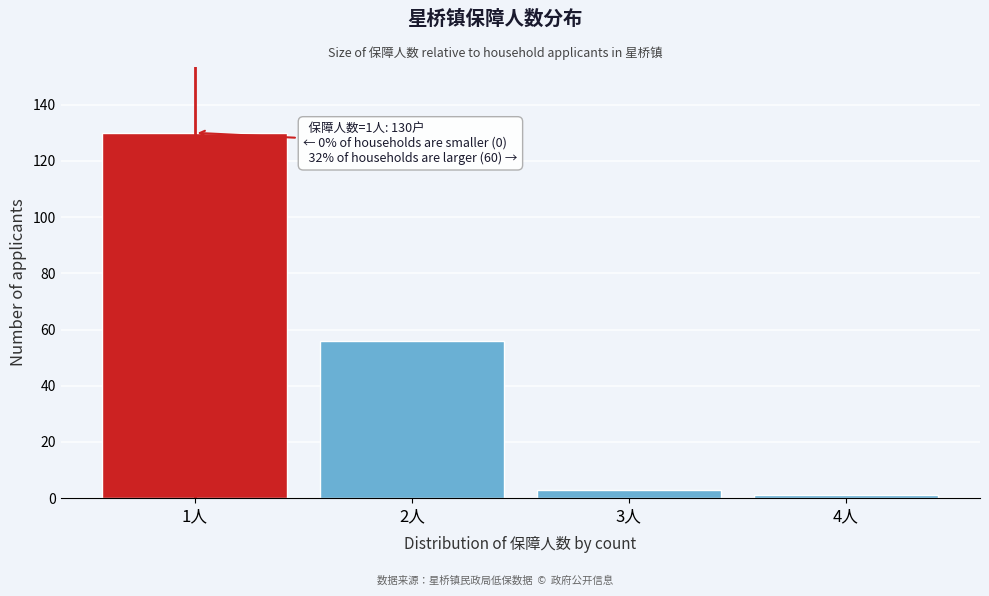

Reading right to left, list all the values displayed in this chart.

4人=1	3人=3	2人=56	1人=130